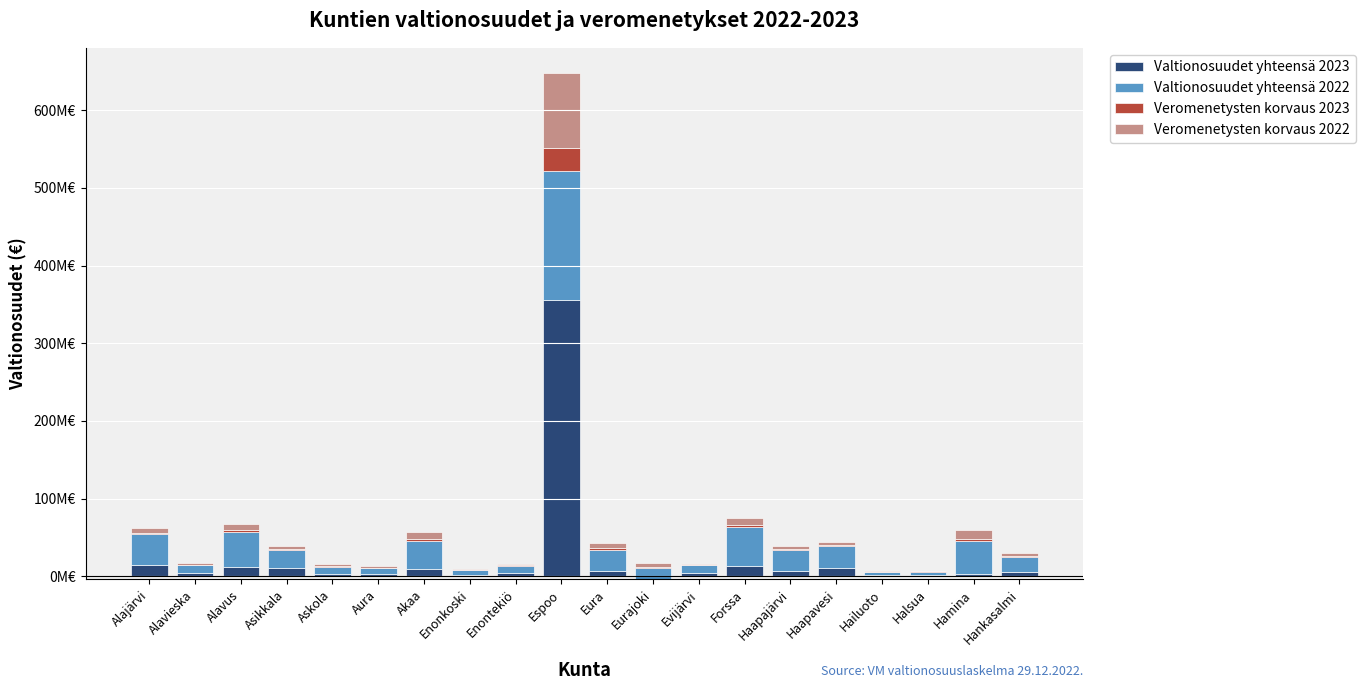

True or false: Valtionosuudet yhteensä 2022 has a value of 14942883.0 at Akaa.

False